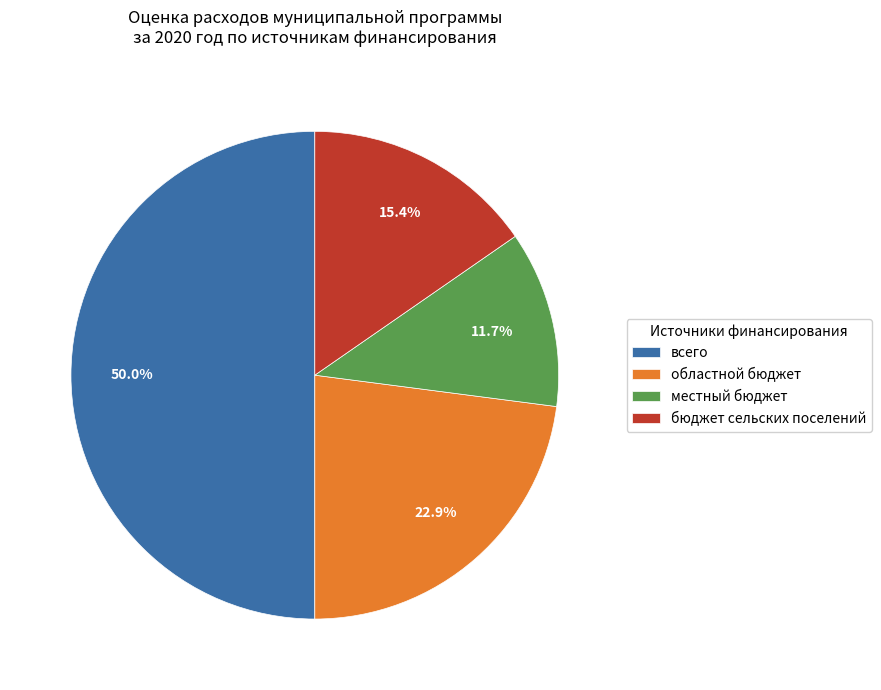

How many segments does this pie chart have?

4